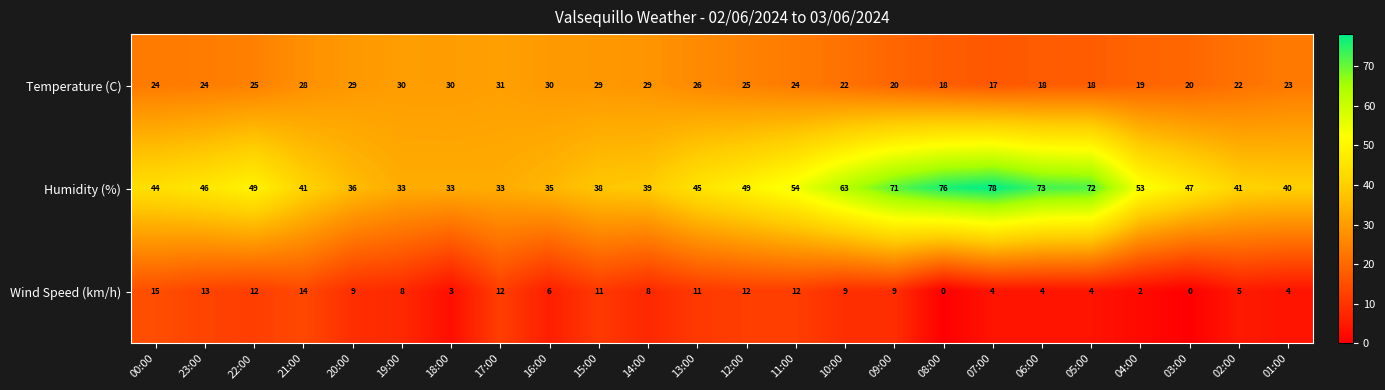

What is the average value of the Humidity (%) series?

50